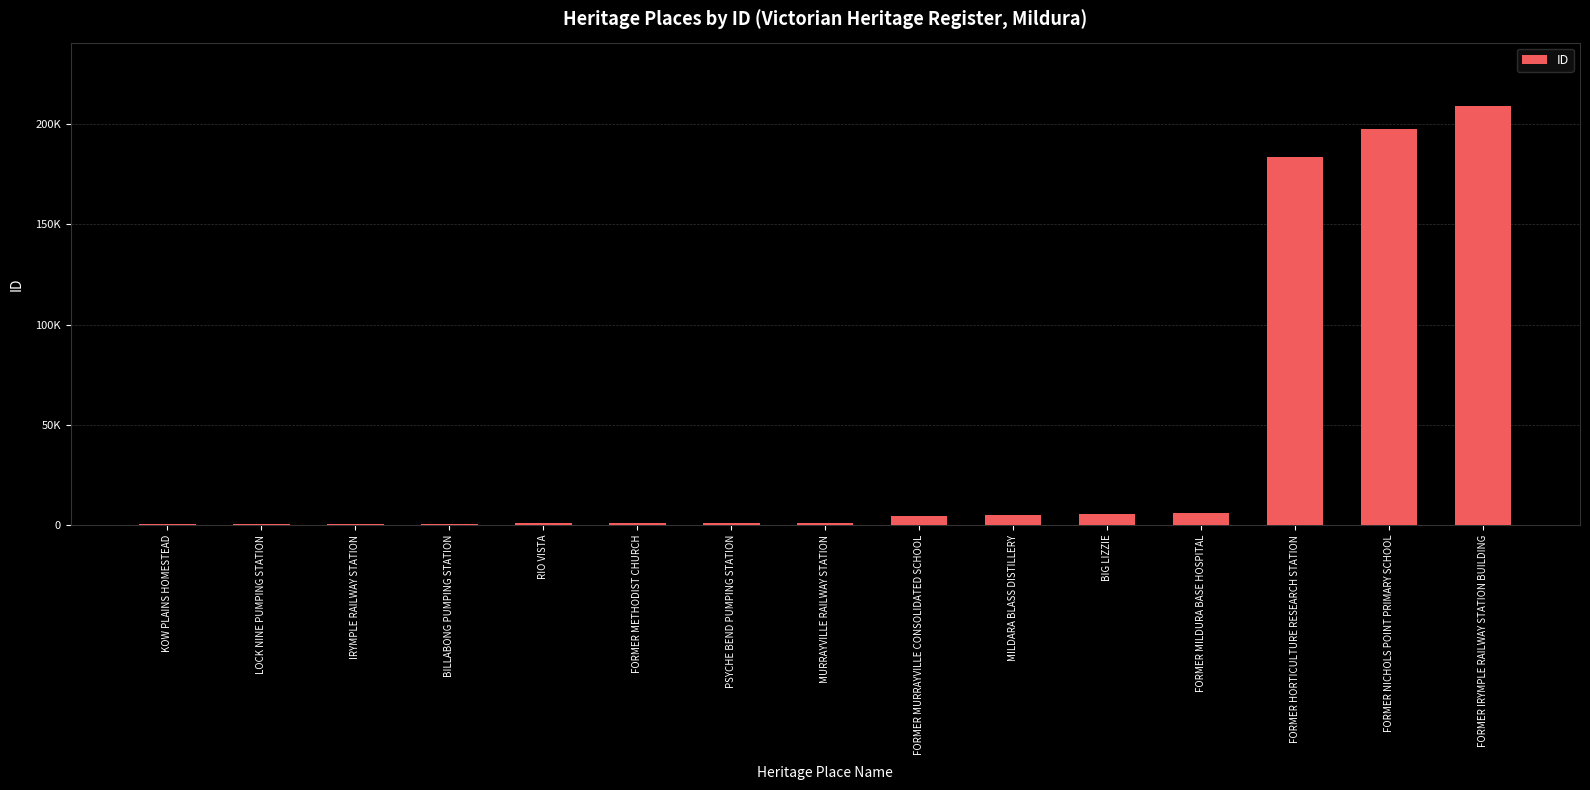

Are the bars horizontal?

No